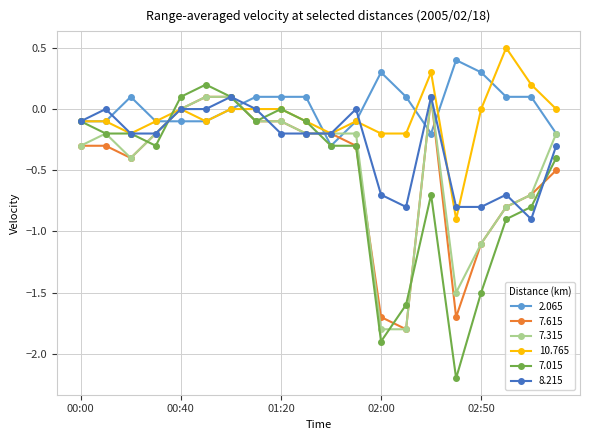

Which series ends up on top after the final intersection of 7.615 and 2.065?

2.065